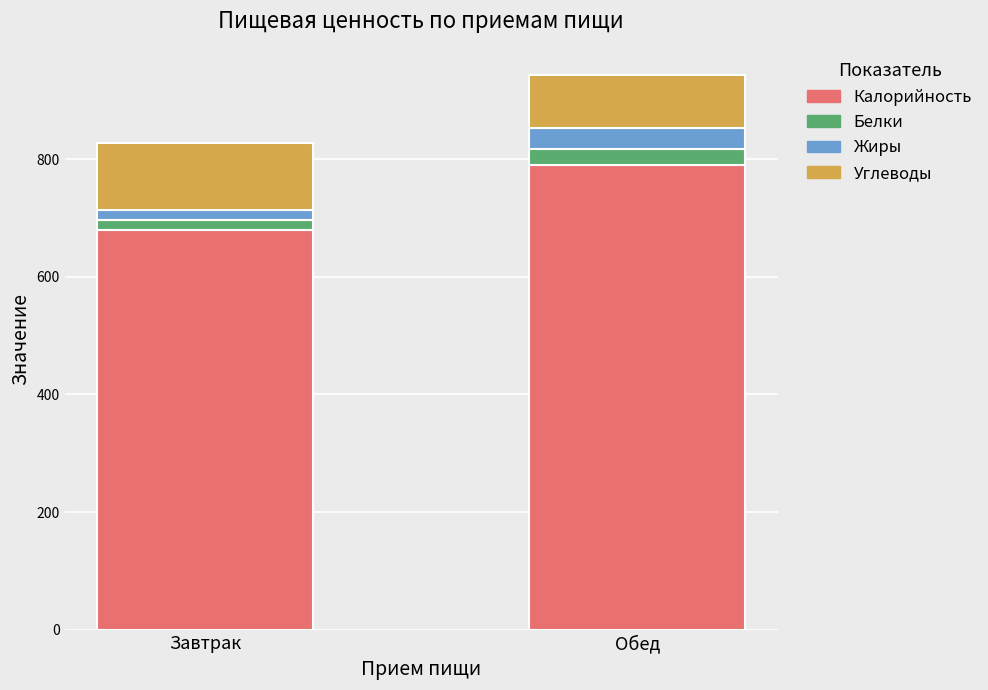

Are the bars grouped side by side (vs. stacked)?

No